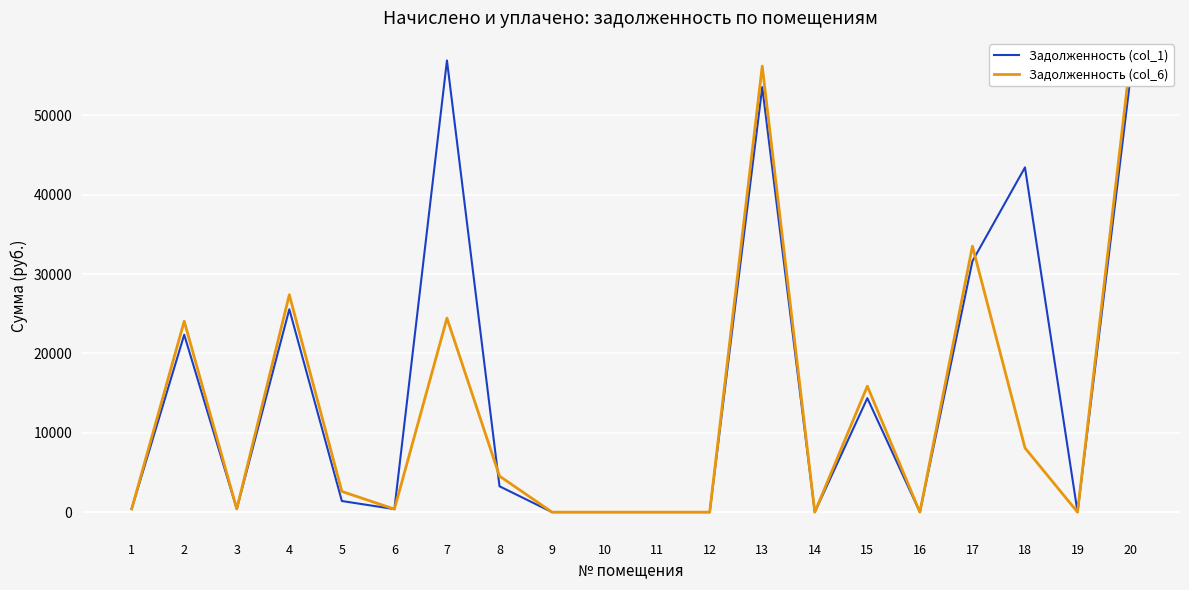

How many lines are shown in the chart?

2